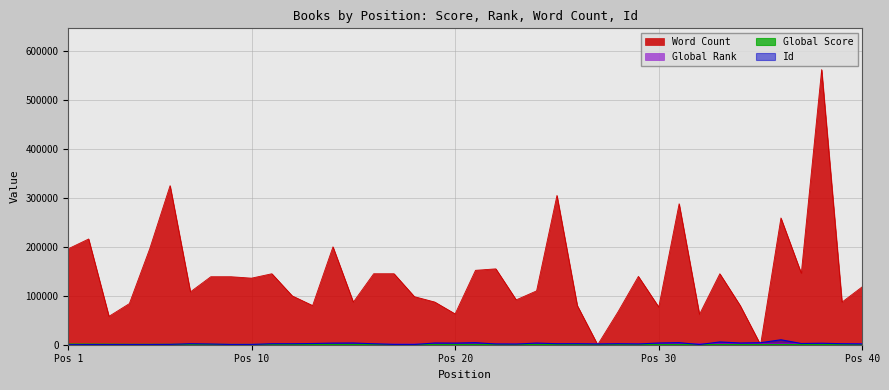

What is the total value across all series at 15?

91950